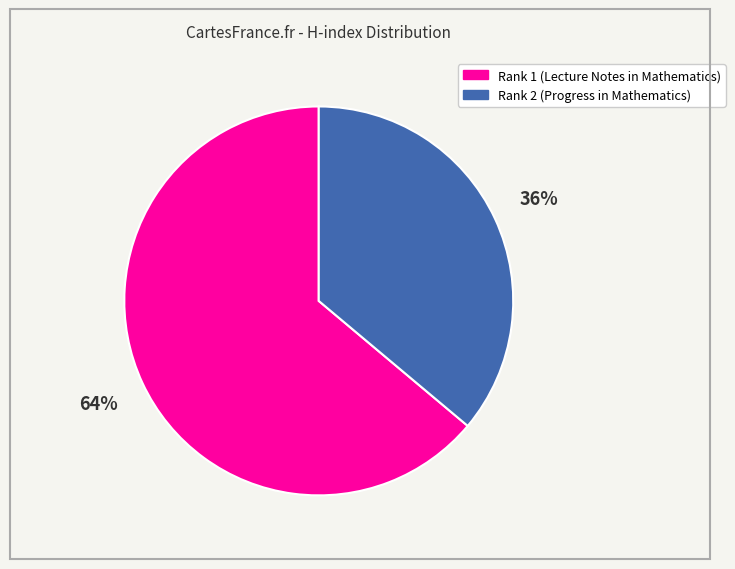

To the nearest percent, what is the average slice percentage?

50%